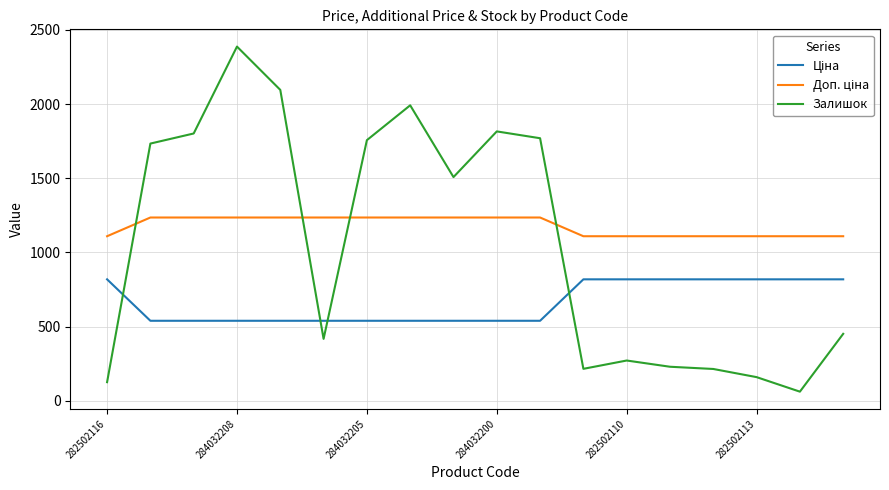

Which series has the largest range (max minus min)?

Залишок